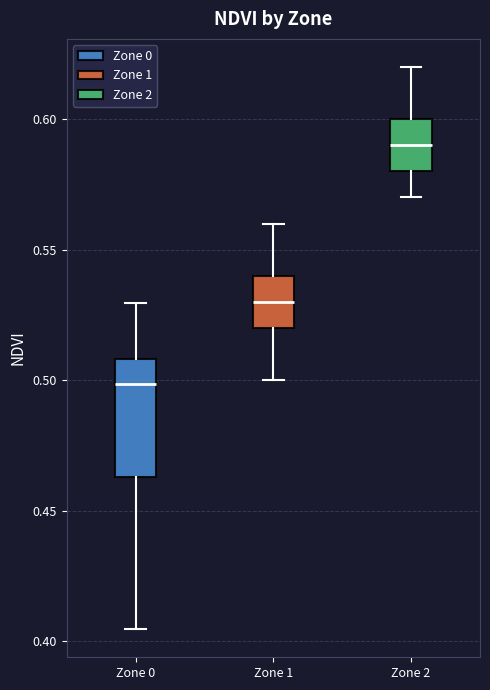

Reading left to right, transcribe this box plot: for each box, give where its median line is, the range the box spans, and where its two whiskers end, as read against the y-axis. The values are not printed on the chart, so give them approximately, as read against the axis.

Zone 0: median 0.500, box 0.465 to 0.510, whiskers 0.405 to 0.530
Zone 1: median 0.530, box 0.520 to 0.540, whiskers 0.500 to 0.560
Zone 2: median 0.590, box 0.580 to 0.600, whiskers 0.570 to 0.620